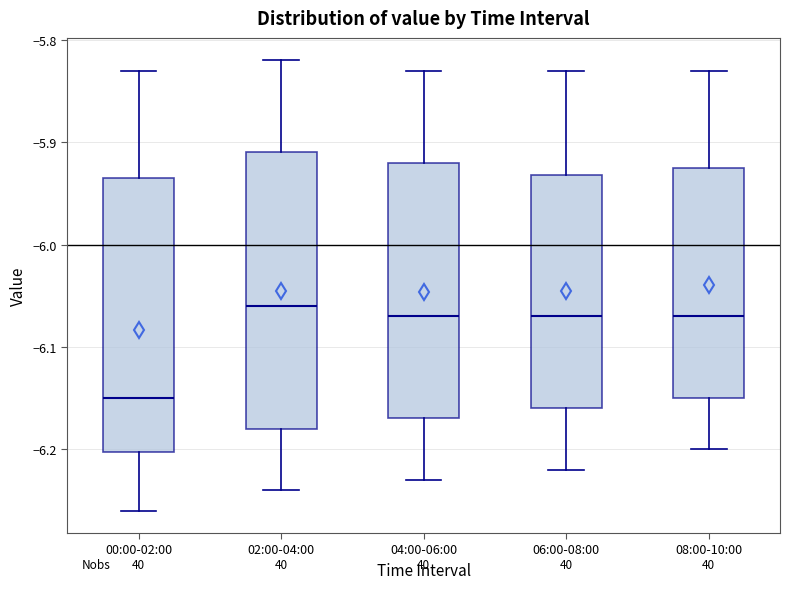

Reading left to right, read every box against the y-axis: the position of its median line, the range the box covers, and the ends of its whiskers. The values are not printed on the chart, so give them approximately, as read against the axis.

00:00-02:00: median -6.15, box -6.20 to -5.93, whiskers -6.26 to -5.83
02:00-04:00: median -6.06, box -6.18 to -5.91, whiskers -6.24 to -5.82
04:00-06:00: median -6.07, box -6.17 to -5.92, whiskers -6.23 to -5.83
06:00-08:00: median -6.07, box -6.16 to -5.93, whiskers -6.22 to -5.83
08:00-10:00: median -6.07, box -6.15 to -5.92, whiskers -6.20 to -5.83